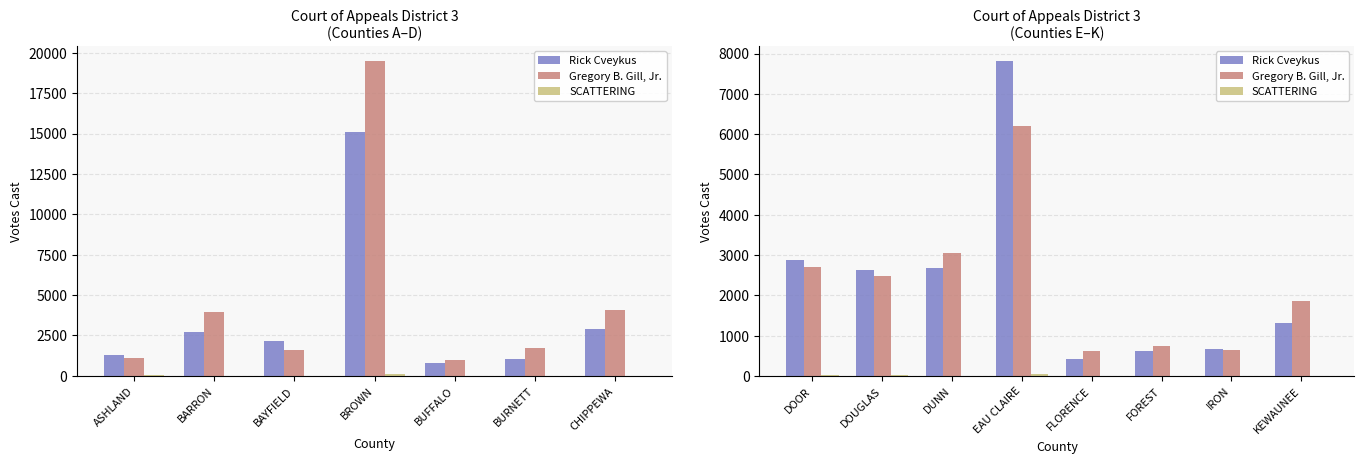

True or false: Rick Cveykus has a value of 1494 at DUNN.

False